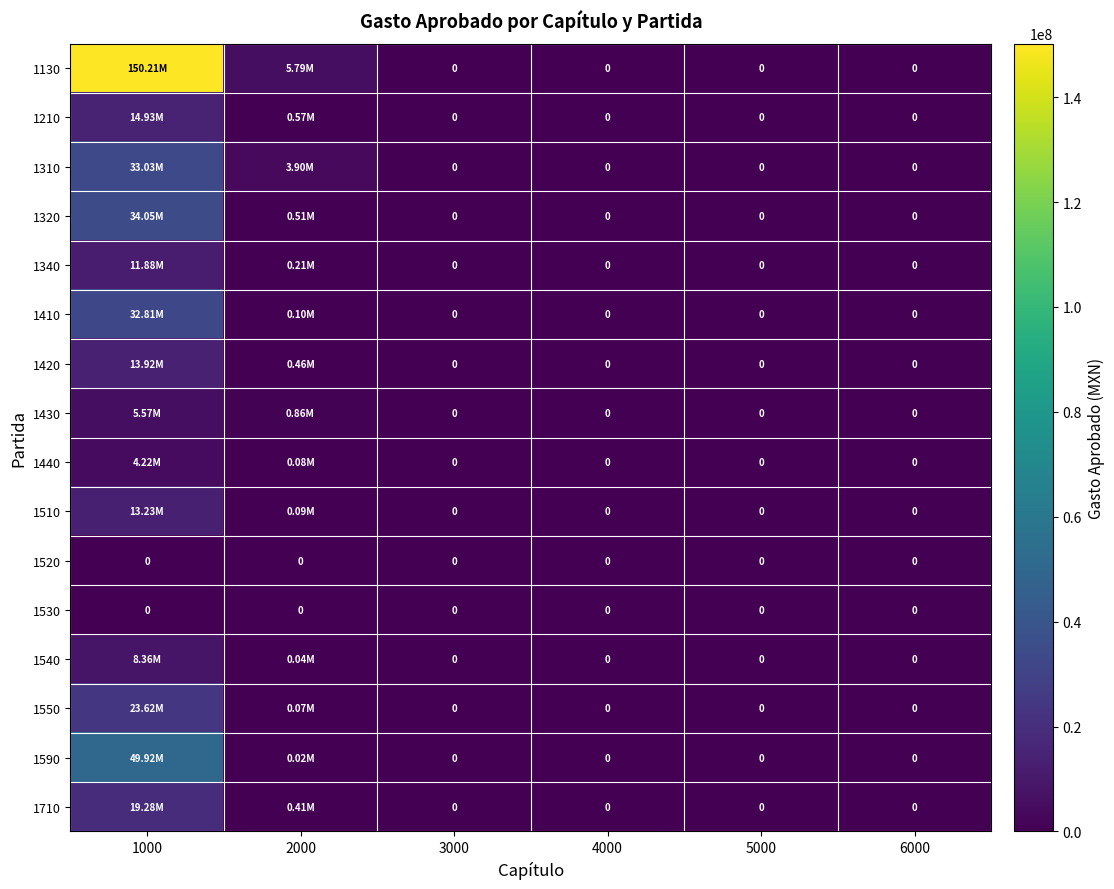

How many categories are shown in the chart?

6